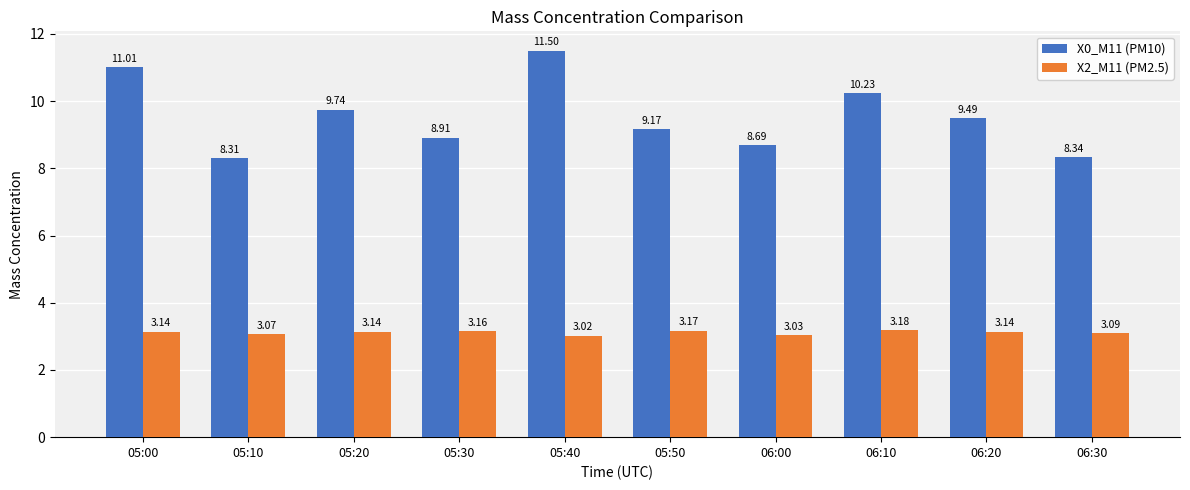

Between 05:30 and 06:20, which series saw the biggest shift?

X0_M11 (PM10)